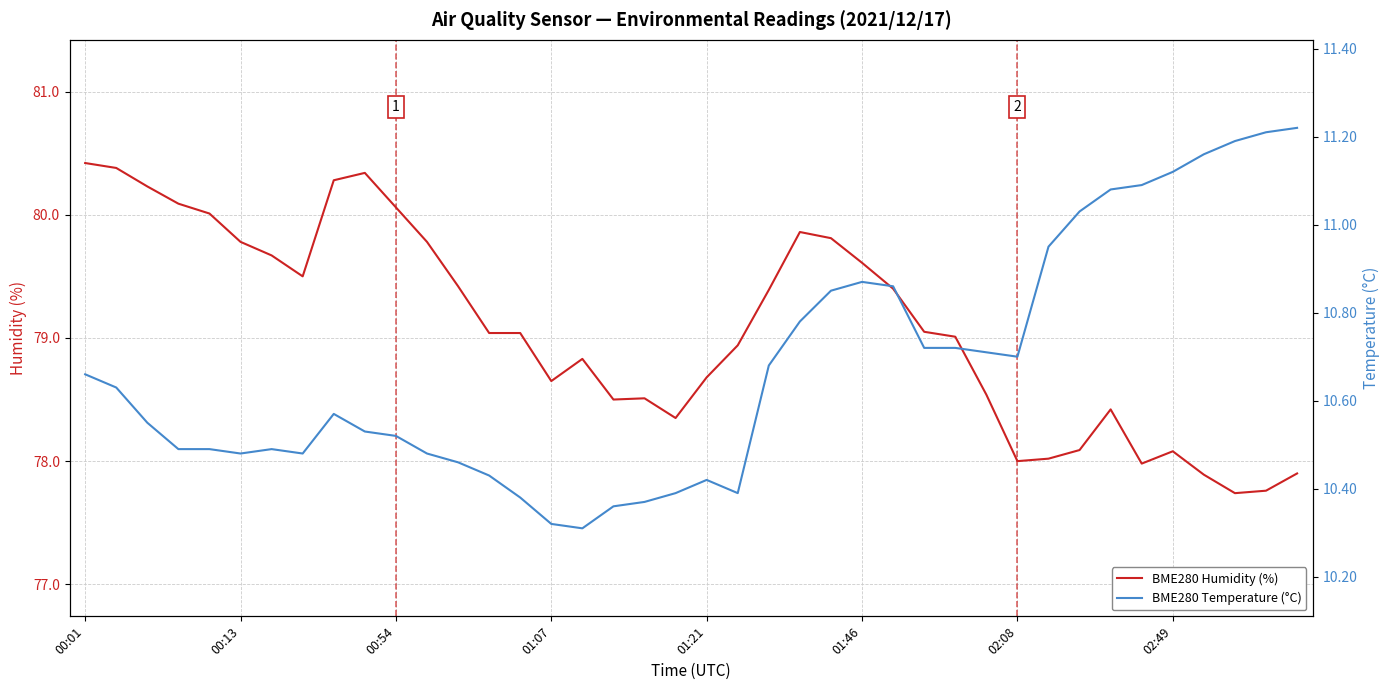

What are all the series names shown in the legend?

BME280 Humidity (%), BME280 Temperature (°C)